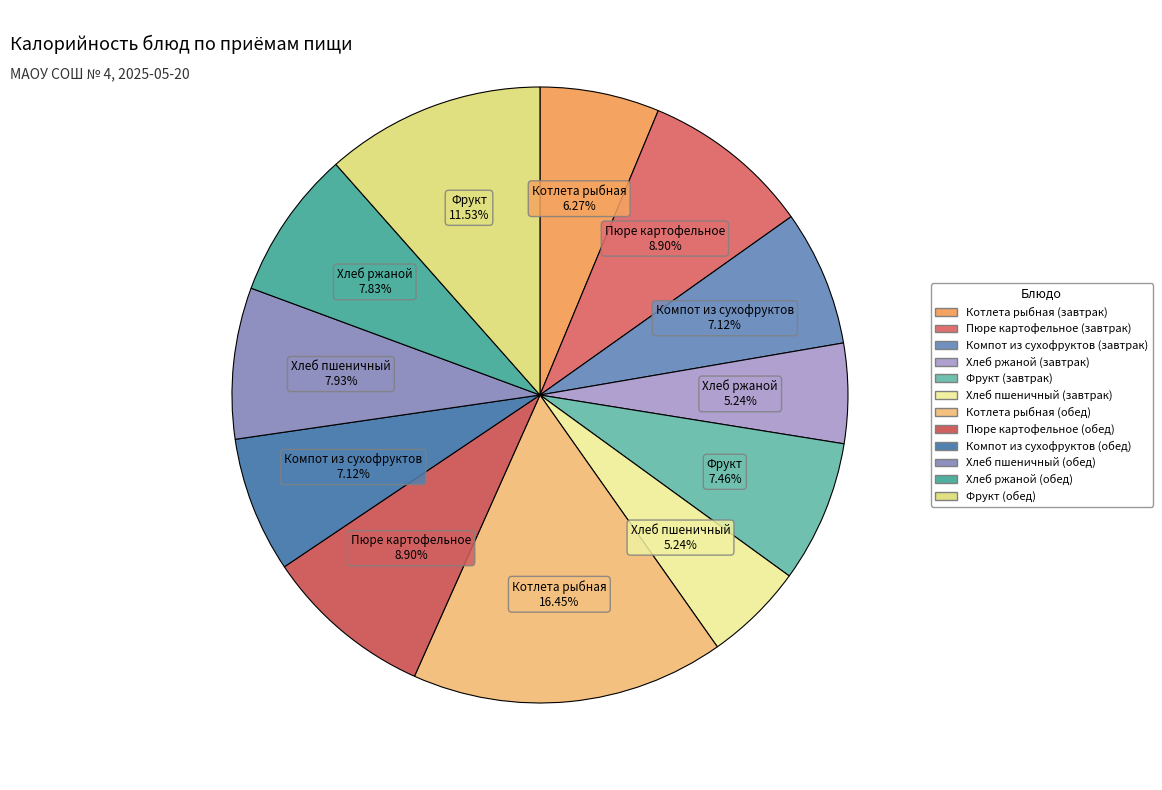

Count the number of slices in the pie.

12